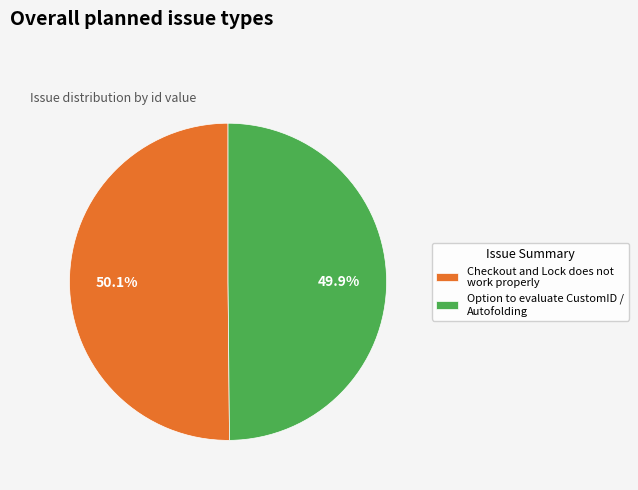

To the nearest percent, what portion does Option to evaluate CustomID / Autofolding represent?

50%